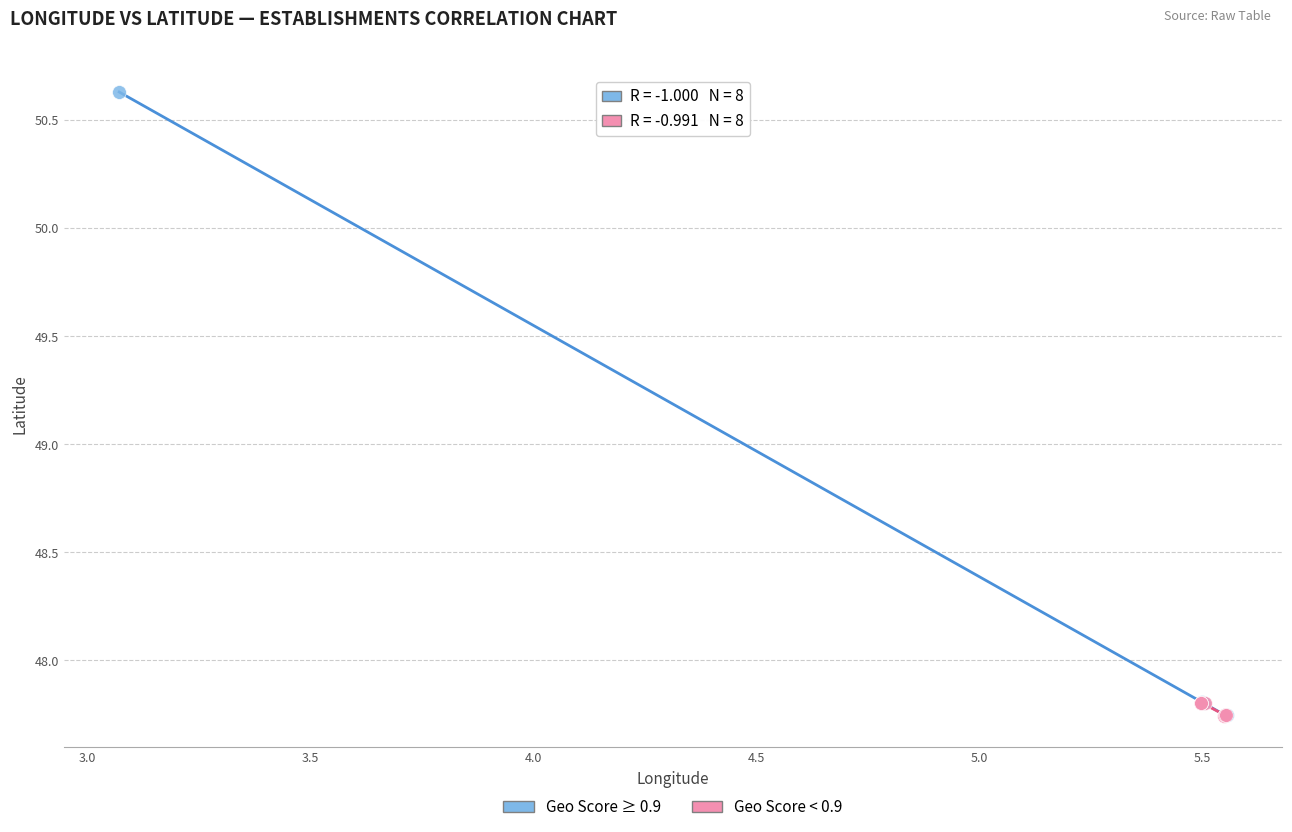

What are all the series names shown in the legend?

Geo Score ≥ 0.9, Geo Score < 0.9